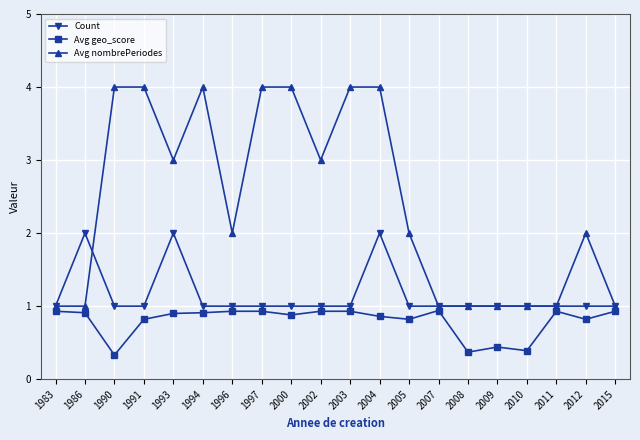

At which category is the sum across all series the highest?

2004